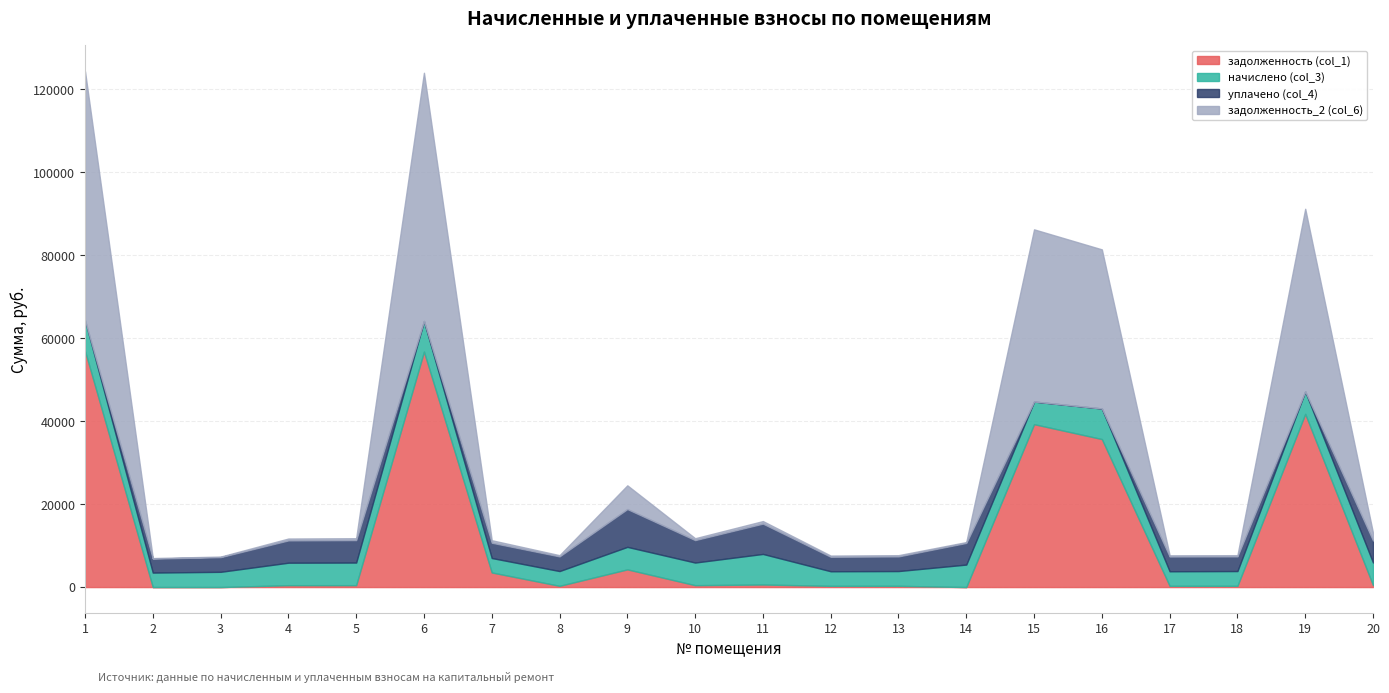

What is the minimum value for задолженность_2 (col_6)?

130.7